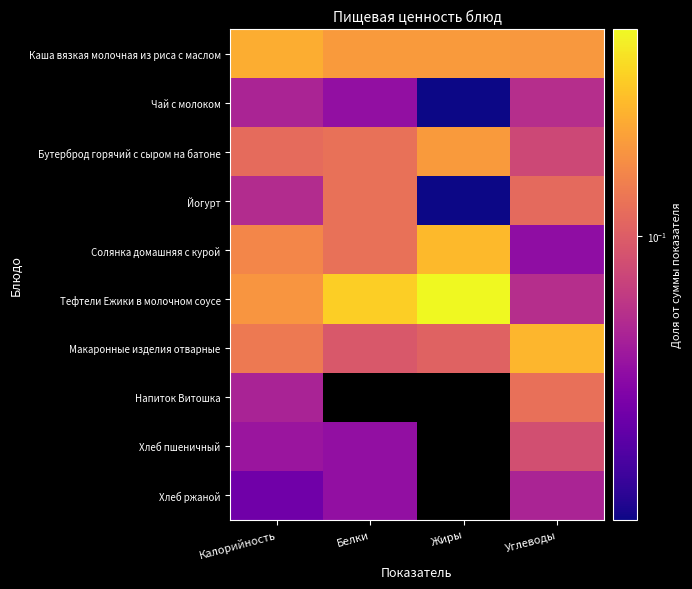

At which category is the sum across all series the highest?

Калорийность